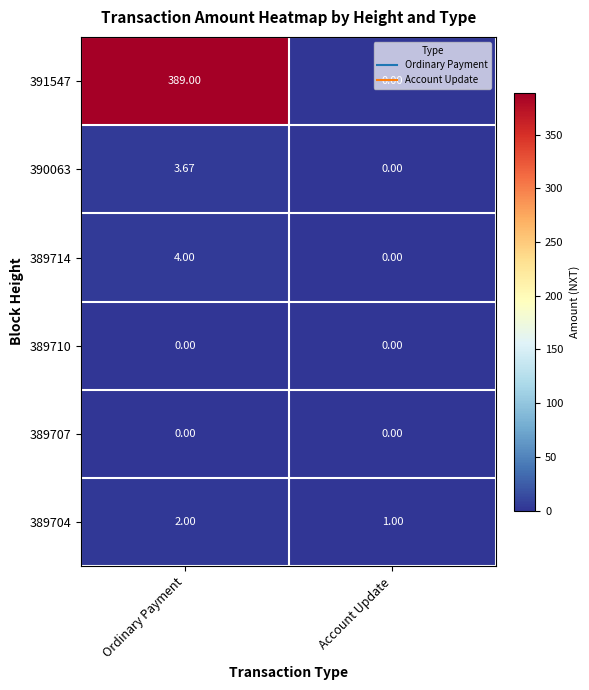

At how many categories does at least one series exceed 238?

1